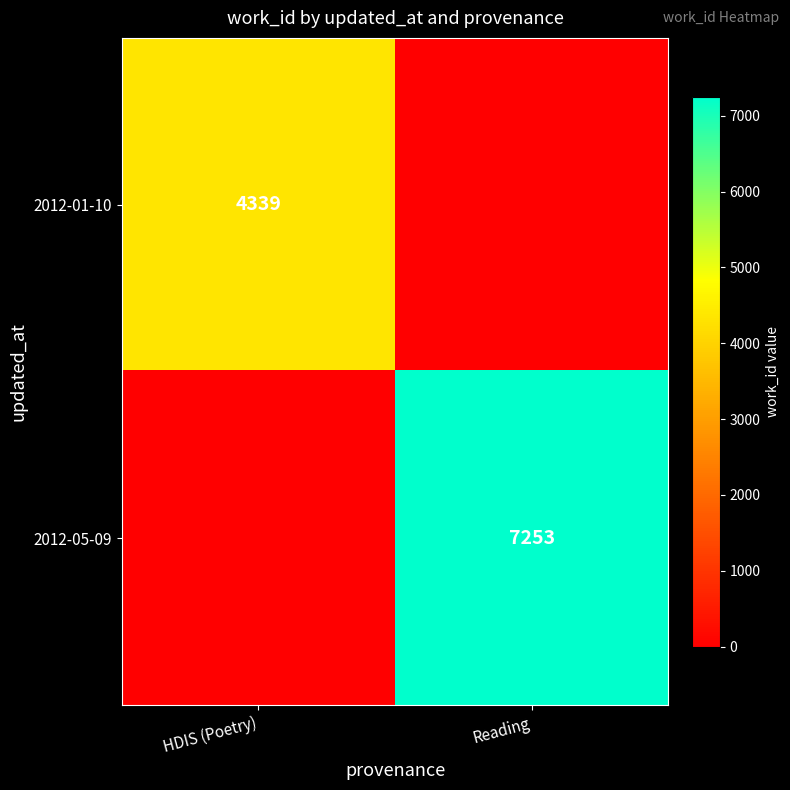

The value of 2012-01-10 at HDIS (Poetry) is 4339. True or false?

True